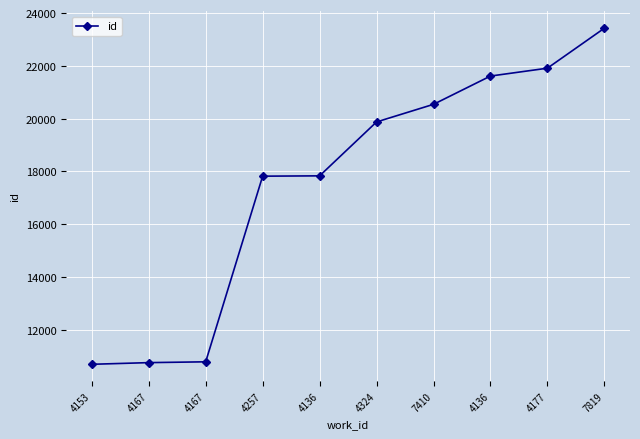

How many distinct data groups are displayed?

1